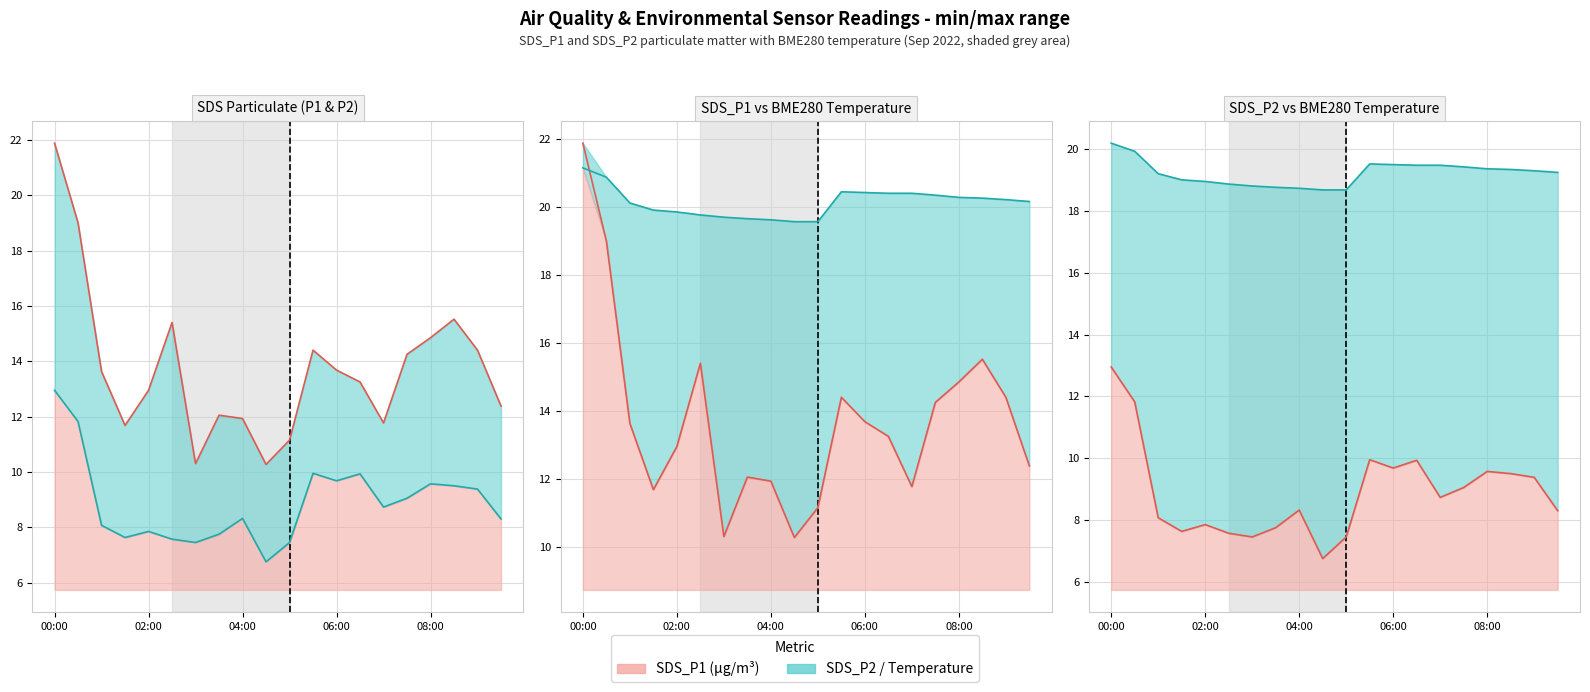

True or false: SDS_P1 and BME280_temperature intersect in this chart.

True